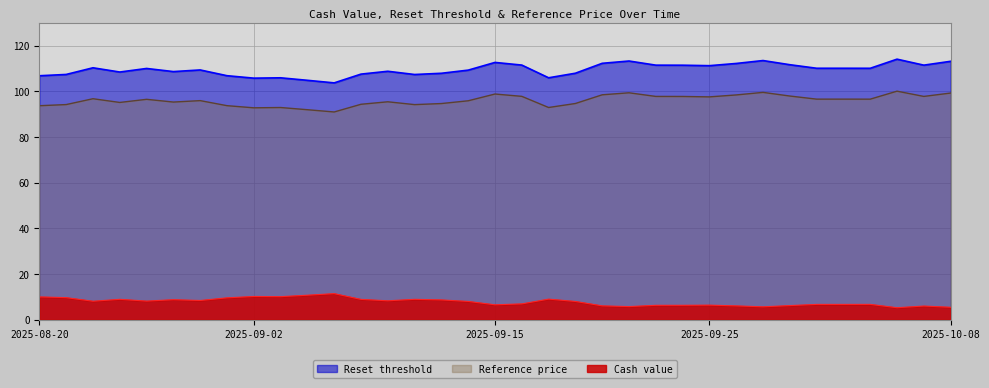

True or false: Reference price and Cash value intersect in this chart.

False